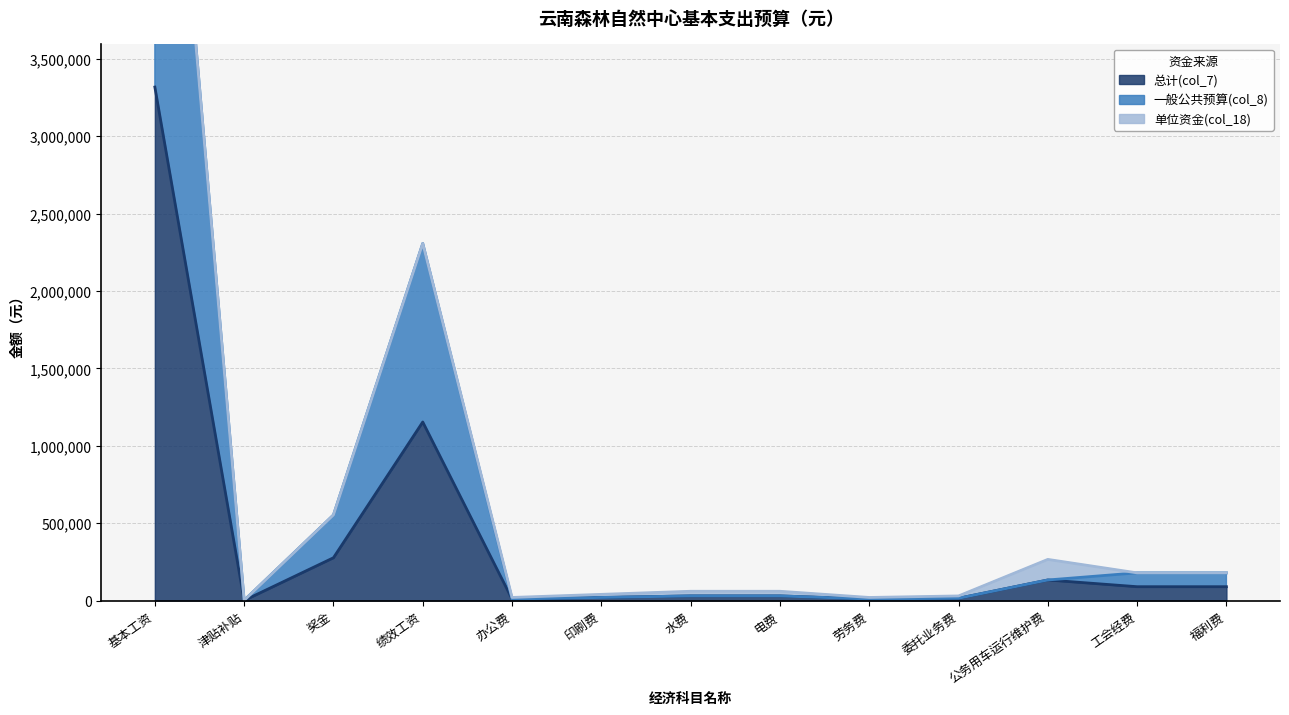

True or false: 总计(col_7) has a value of 2077525.7 at 绩效工资.

False